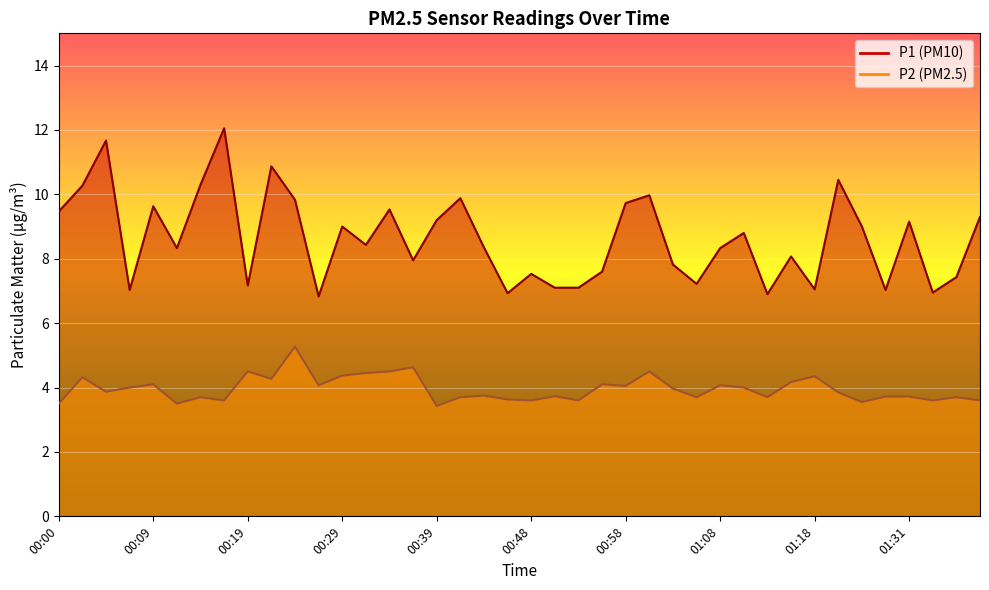

Between 01:10 and 01:33, which is larger?

01:10